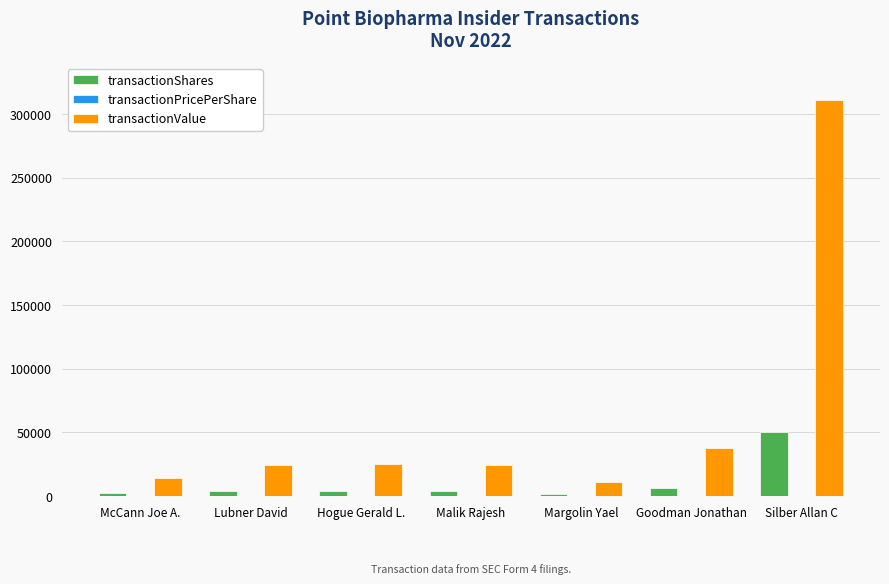

Where is transactionValue nearest to the value 161208?

Goodman Jonathan